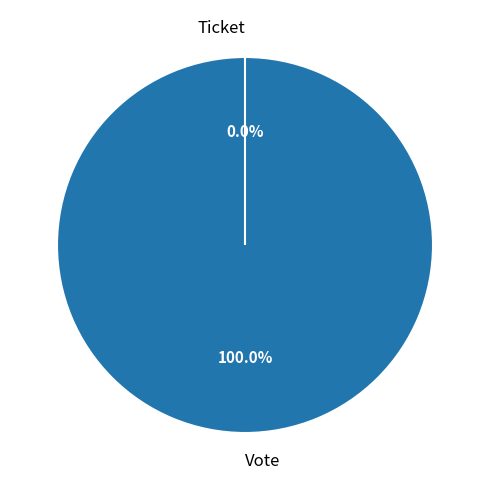

How many slices are in this pie chart?

2